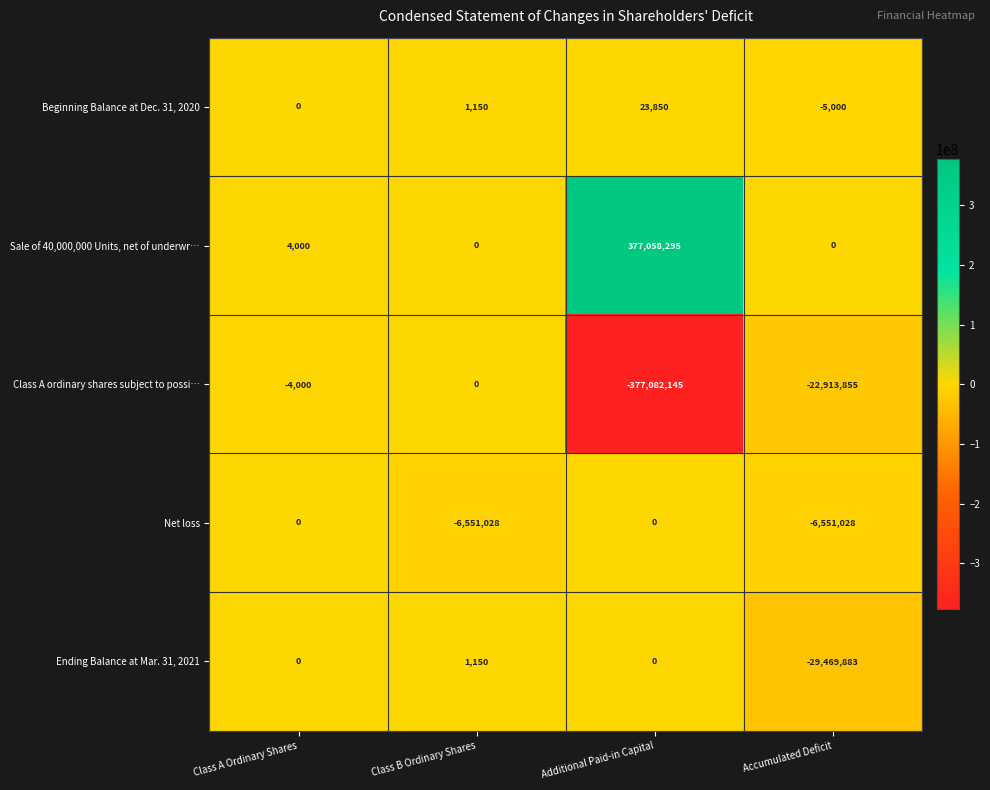

Which series has the largest range (max minus min)?

Class A ordinary shares subject to possi…